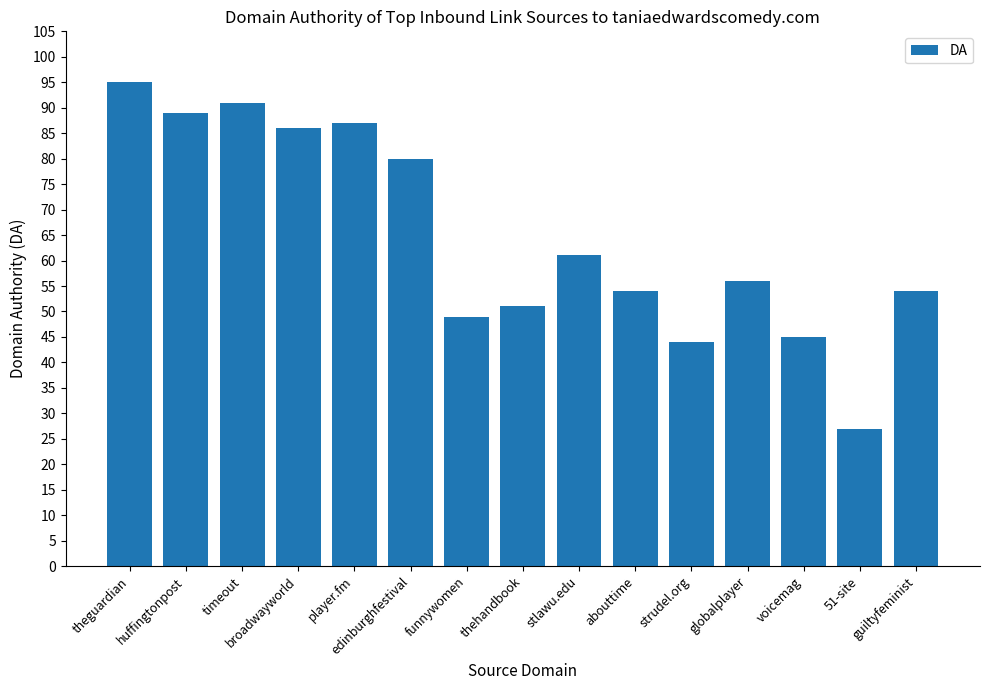

What is the label of the 14th bar from the left?

51-site